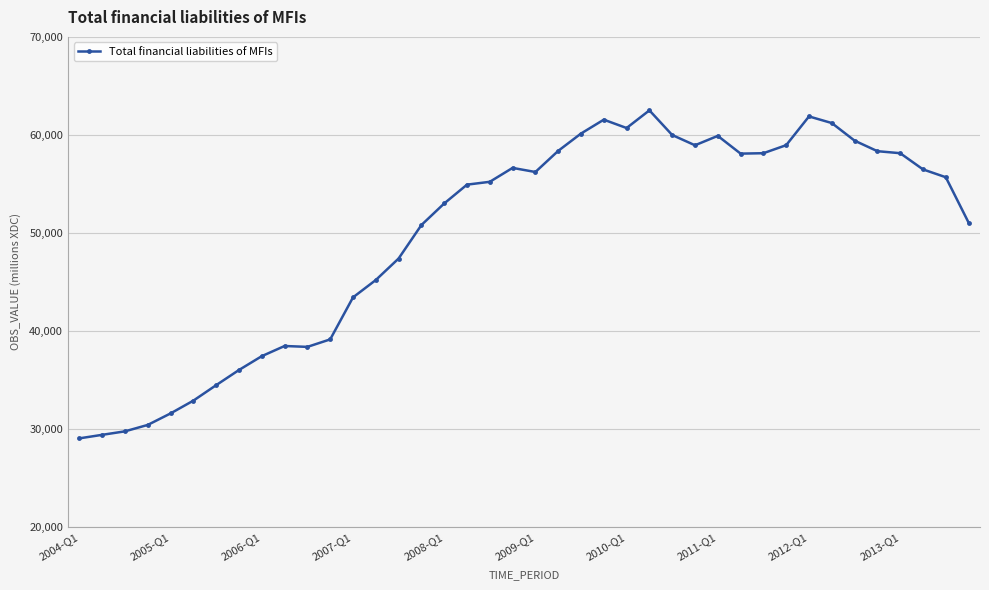

True or false: there are more than 2 points higher than both neighbors.

True